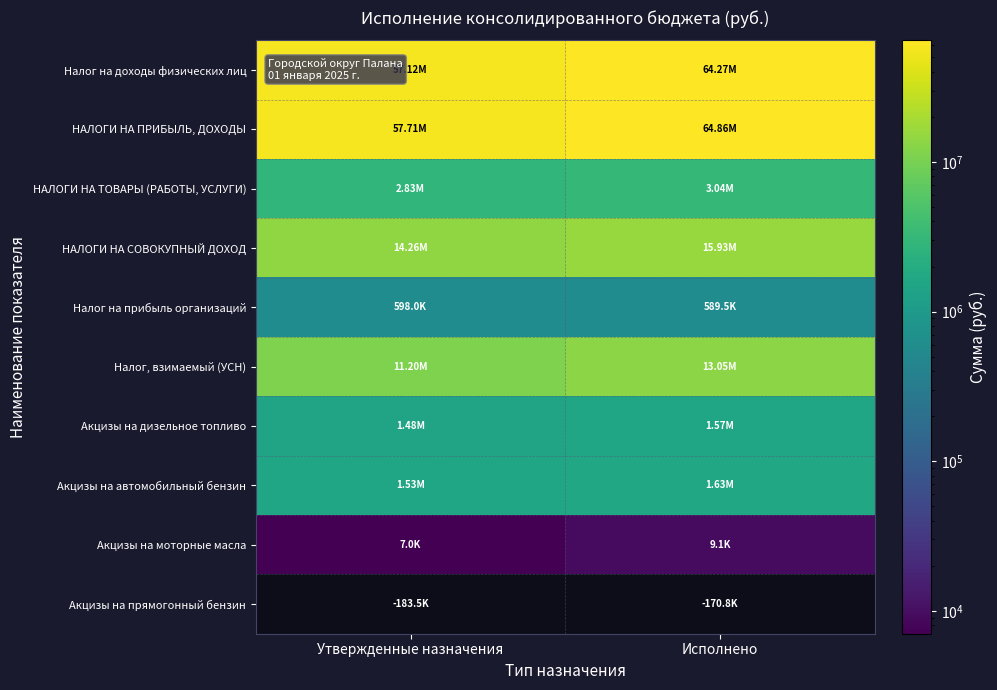

Between Исполнено and Утвержденные назначения, which is larger?

Исполнено